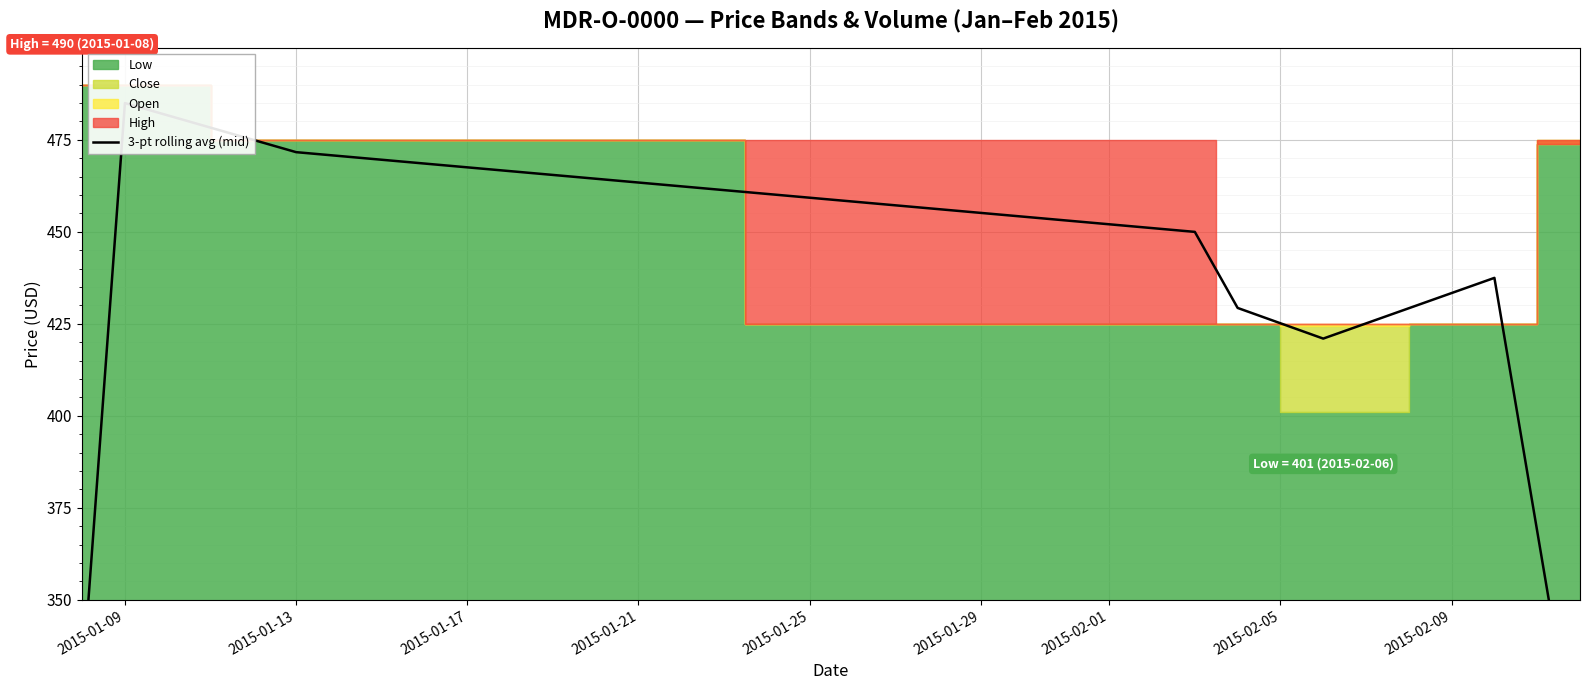

True or false: the data shows 709.4 at 2015-01-25.

False